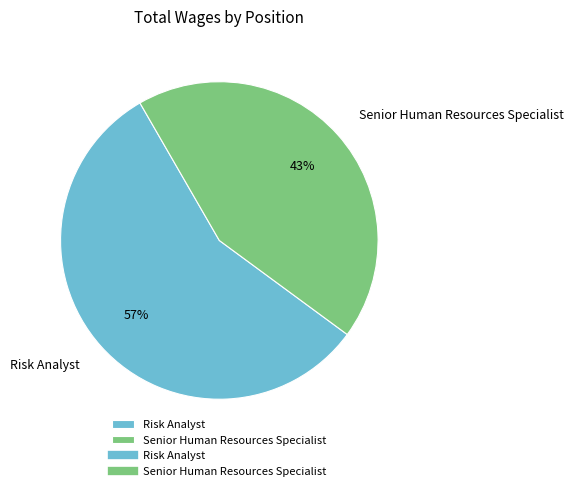

Is it true that Risk Analyst is 57% of the pie?

True